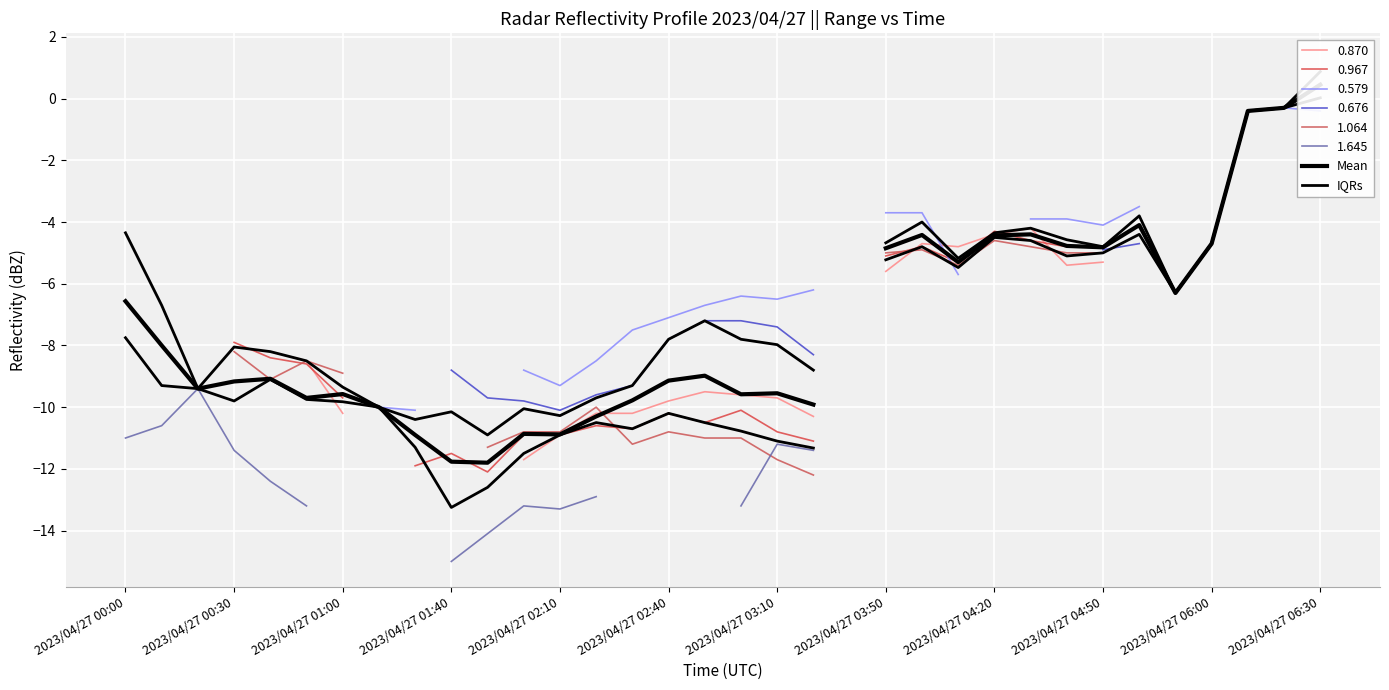

The Mean series shows -0.1 at 32. True or false?

False